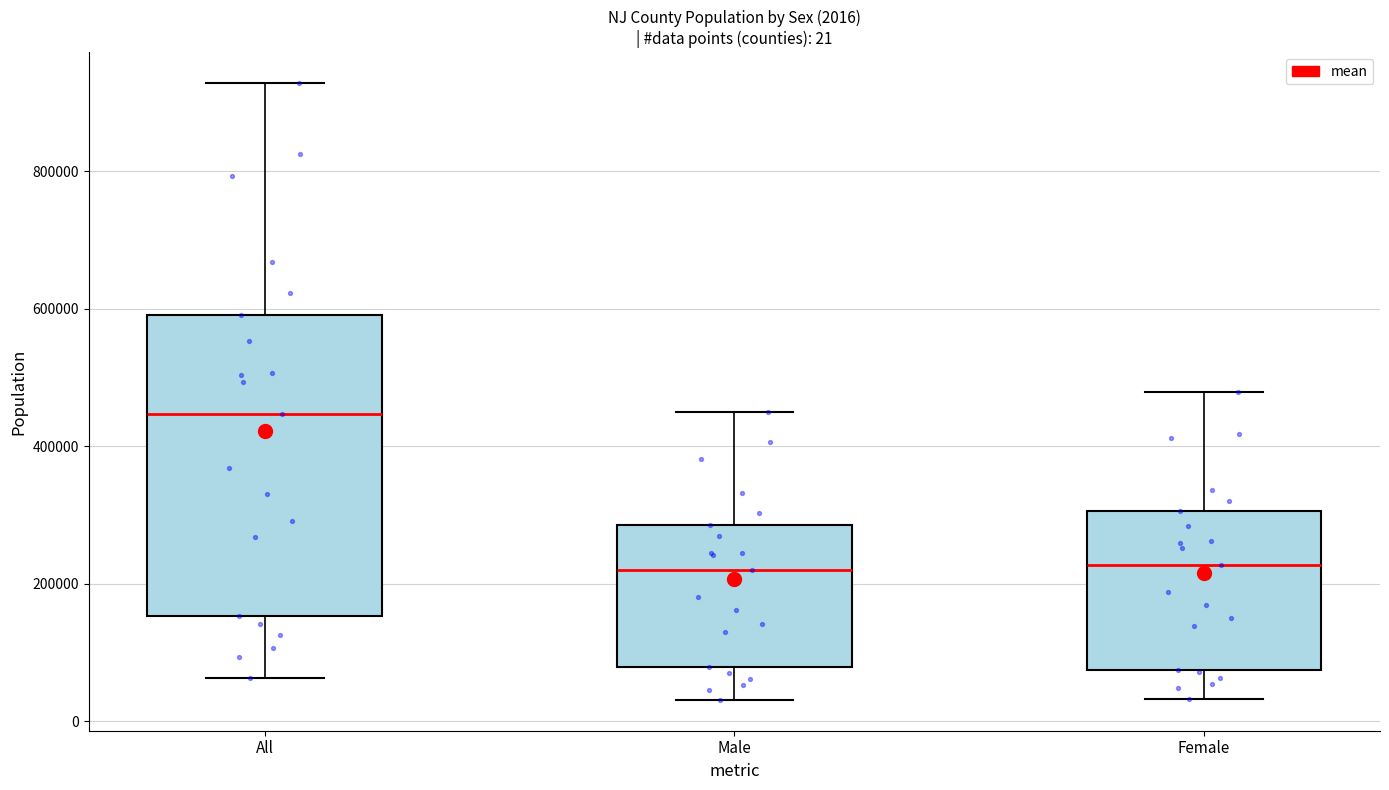

Comparing the boxes themselves (not the whiskers), which one is the tallest?

All